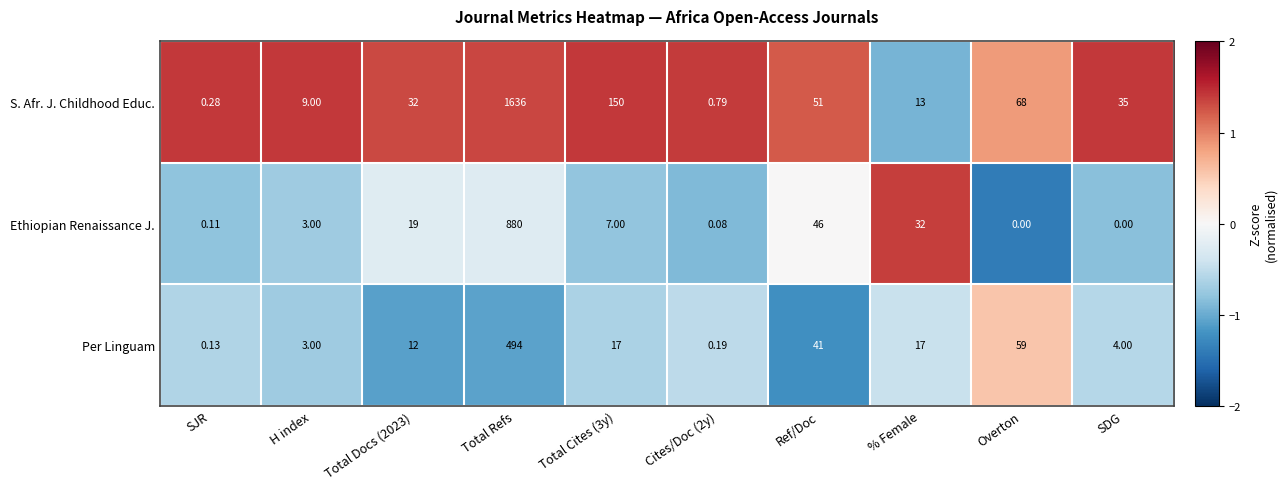

At which label does Per Linguam reach its minimum?

SJR